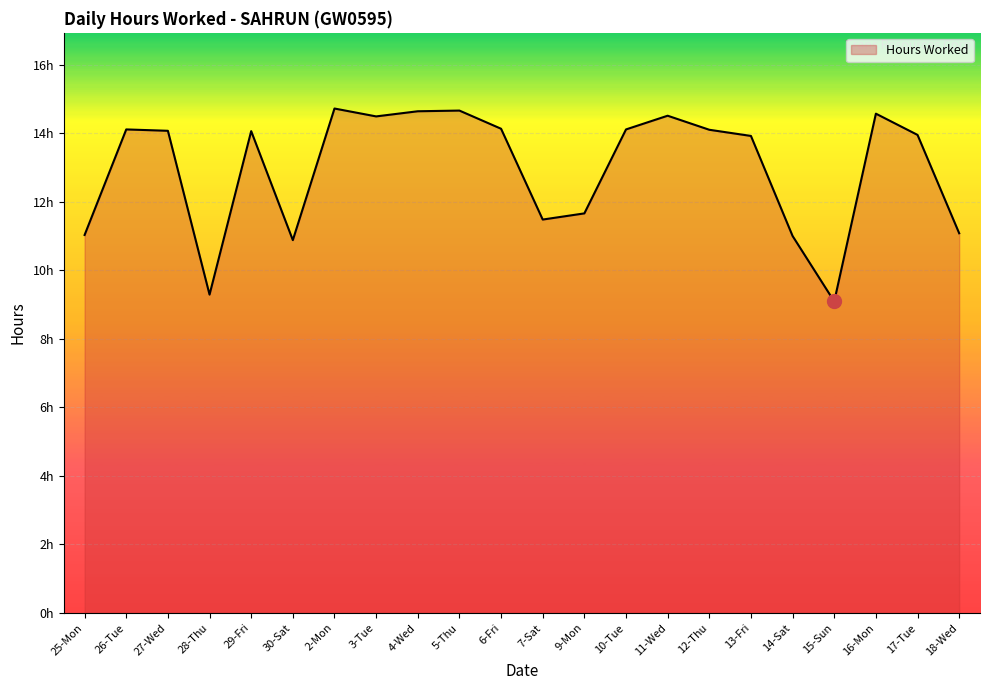

Is this an area chart (filled region under the line)?

Yes